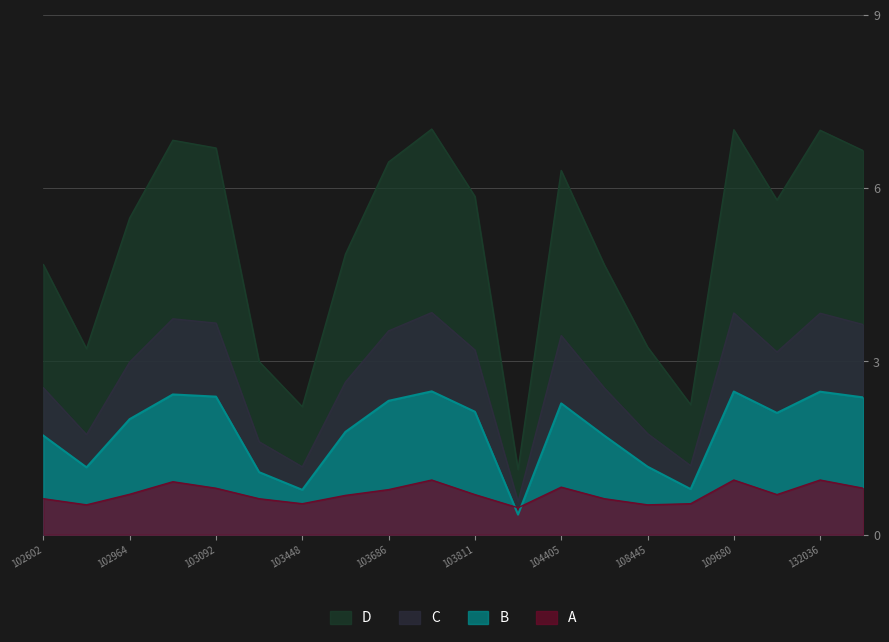

What is the average value of the A series?

0.7